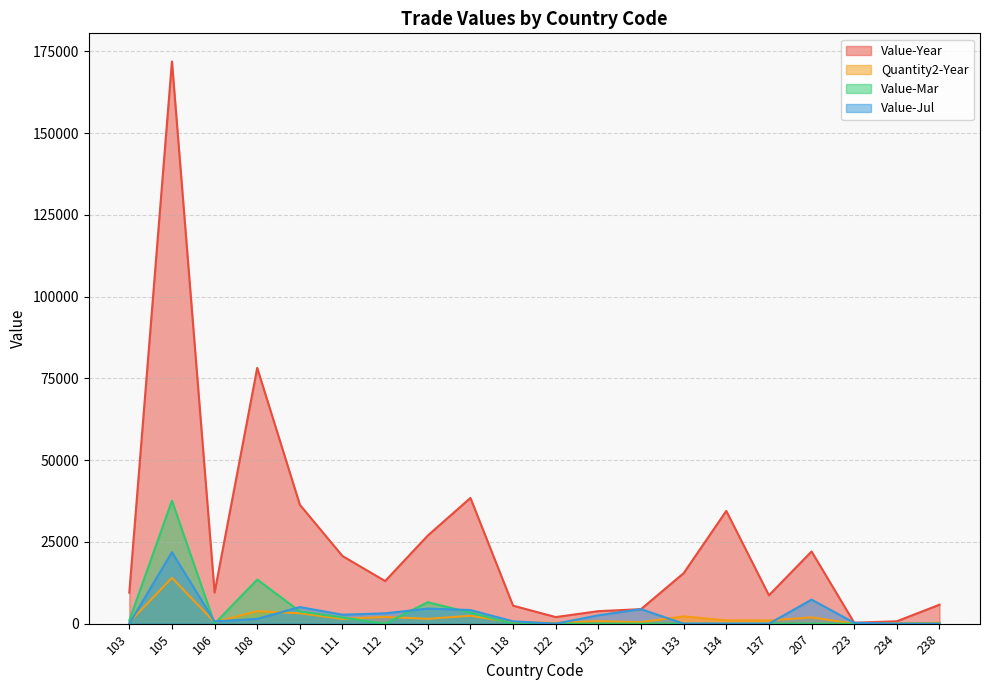

True or false: Quantity2-Year and Value-Year cross at least once.

False